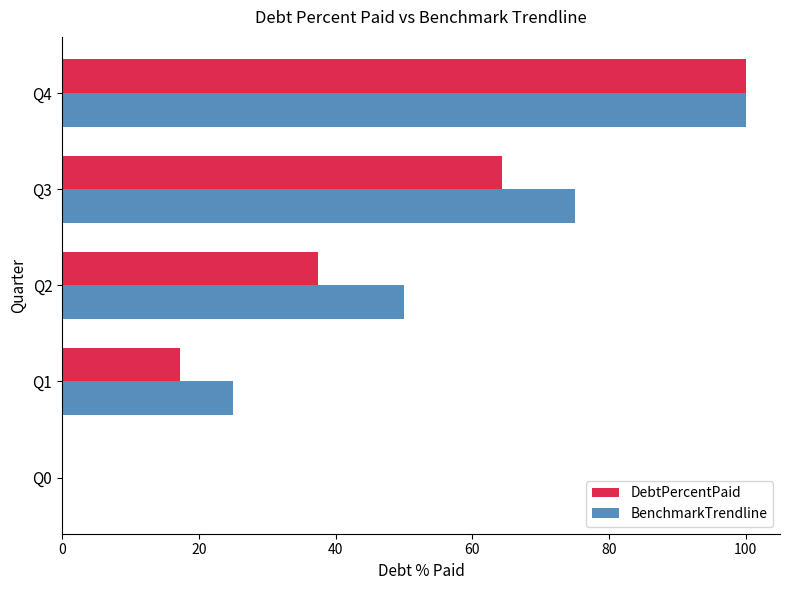

What is the sum of all BenchmarkTrendline values?

250.0